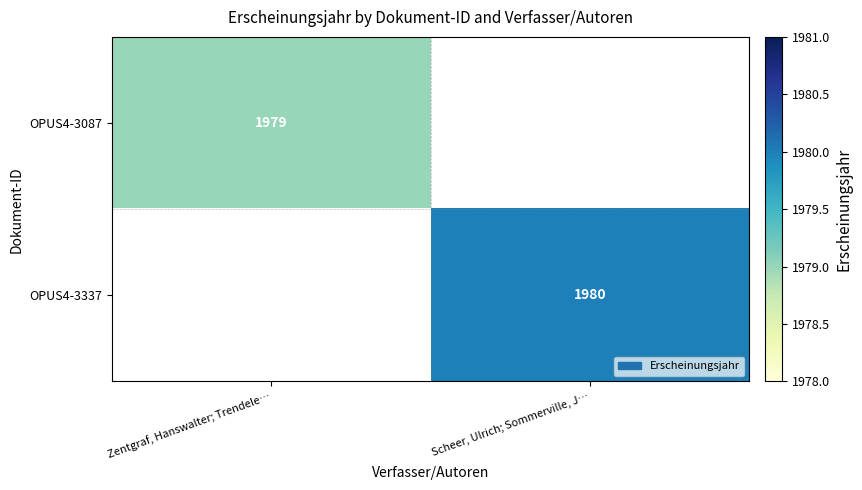

At which category does the chart reach its peak across all series?

Scheer, Ulrich; Sommerville, J…